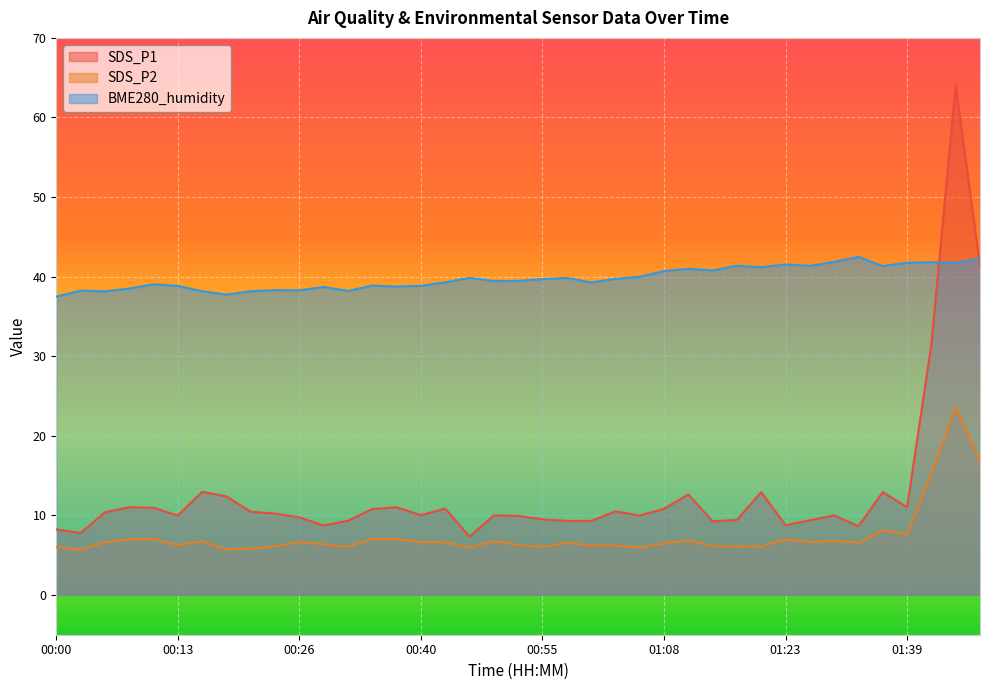

Between 01:39 and 01:15, which is larger?

01:39